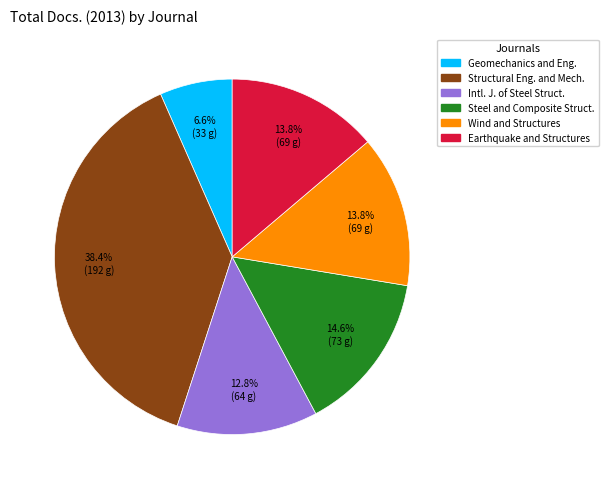

Is there any slice that represents more than half of the pie?

No